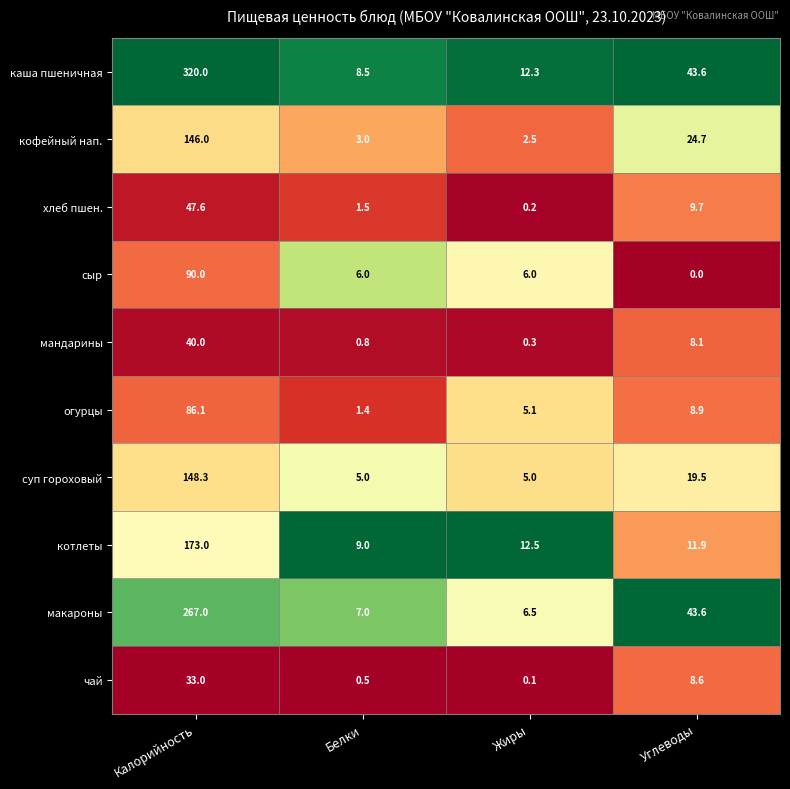

Where is каша пшеничная nearest to the value 164?

Углеводы